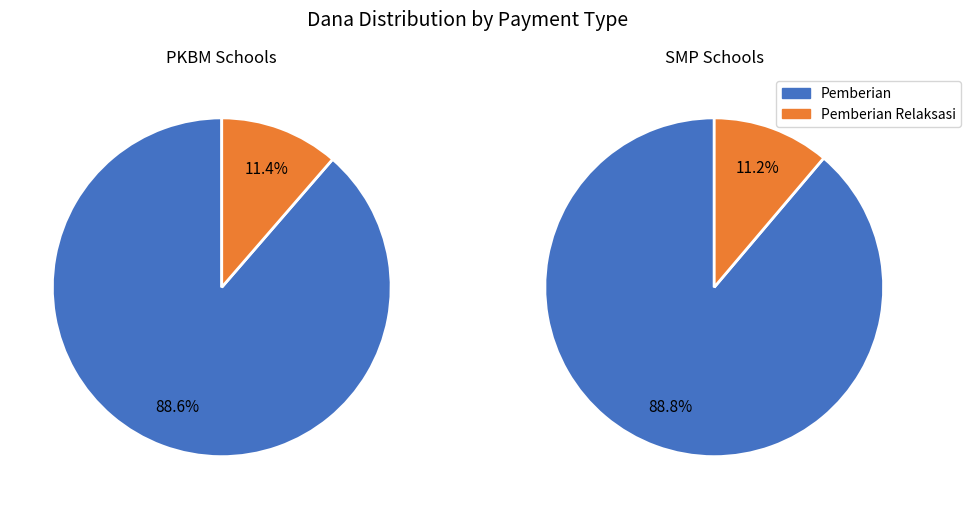

Does SMP NEGERI 1 CIBINGBIN account for over 50% of the chart?

No